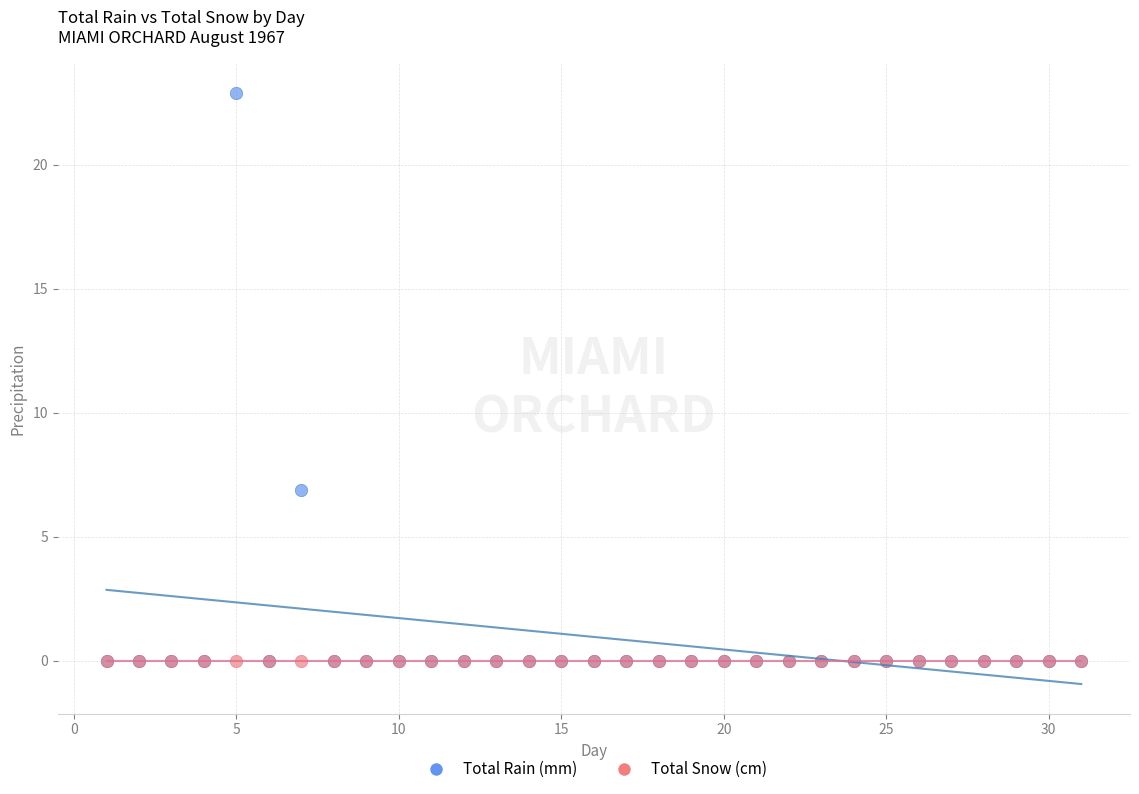

What are all the series names shown in the legend?

Total Rain (mm), Total Snow (cm)